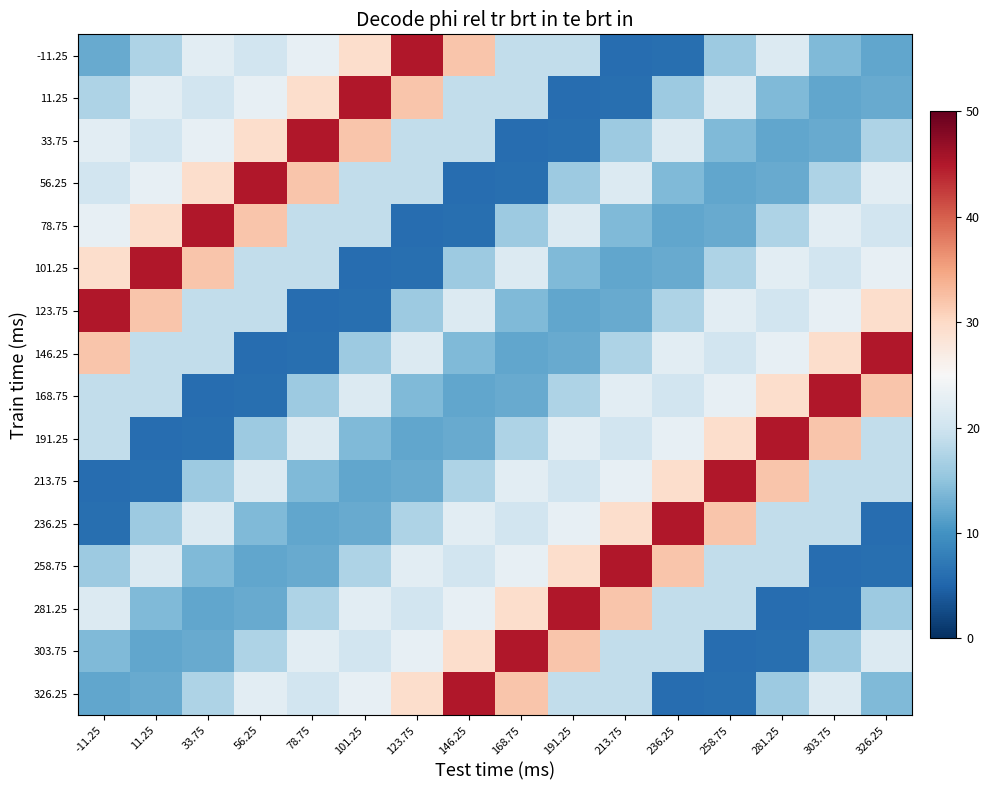

Which category has the highest value across all series?

123.75